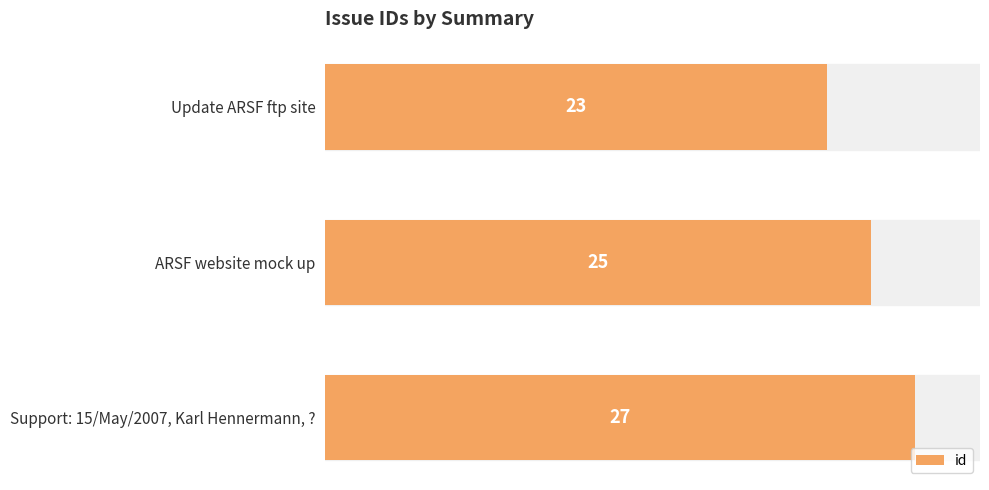

What is the difference between the maximum and second lowest values?

2